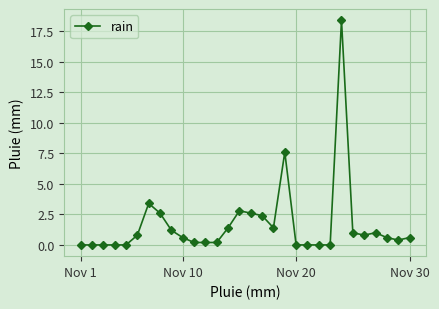

True or false: the data has more than 0 interior local peaks.

True